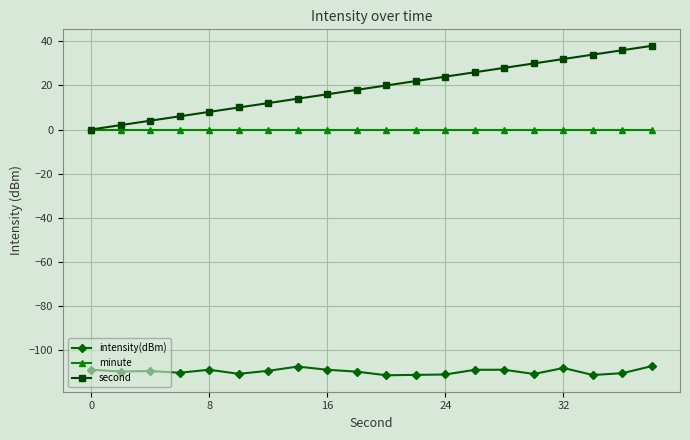

List the series in order of their peak value, lowest first.

intensity(dBm), minute, second